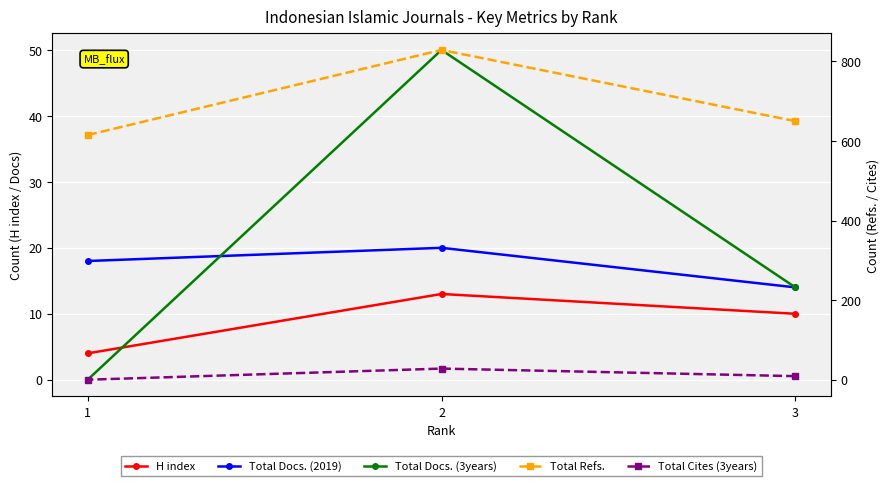

How many lines are shown in the chart?

5